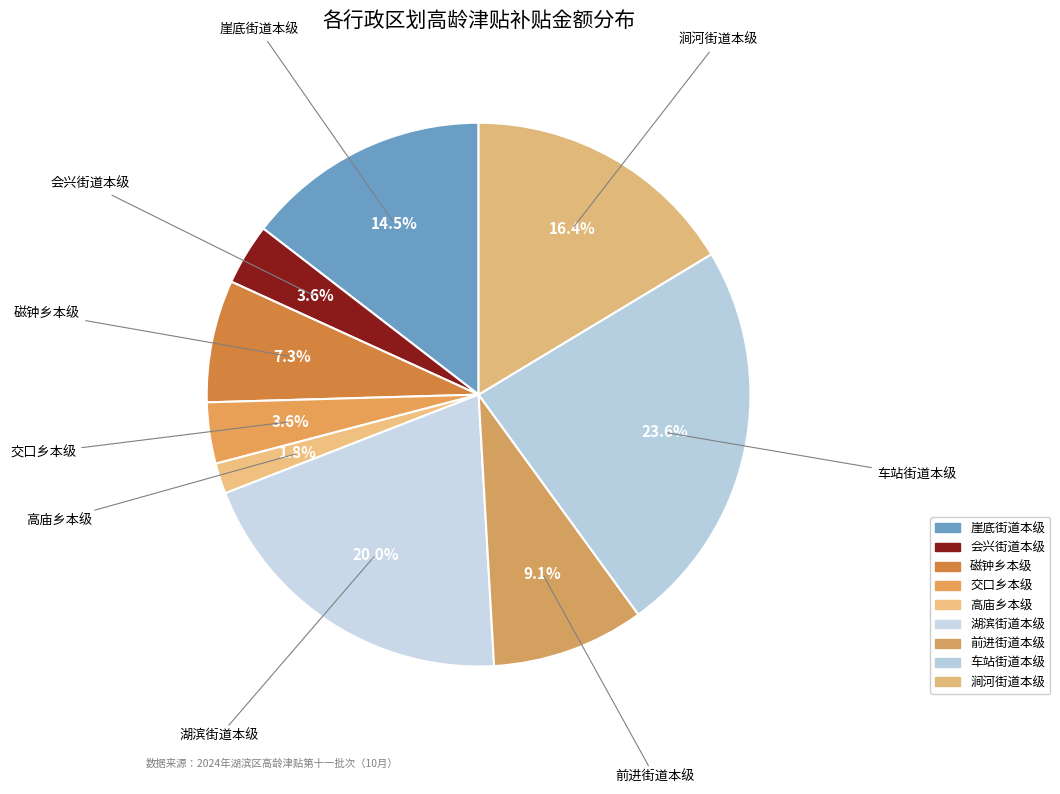

Does 湖滨街道本级 account for over 50% of the chart?

No